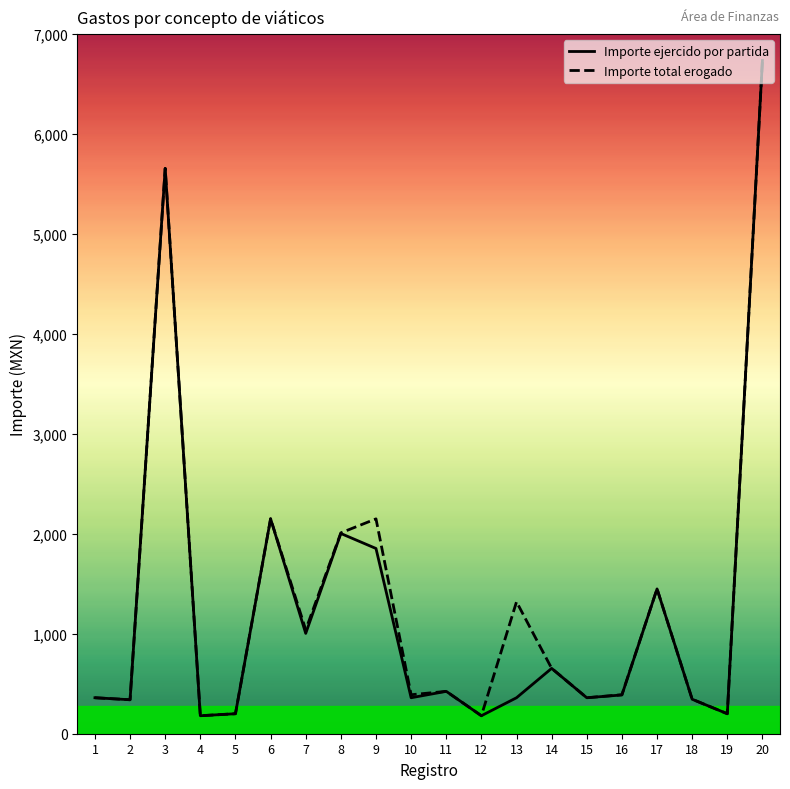

Count the number of categories in the chart.

20